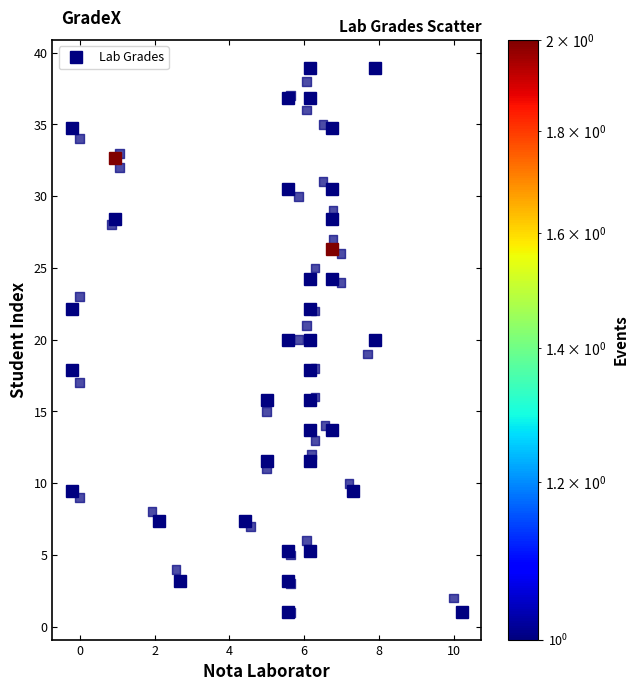

What is the range of Y values (max minus min)?

38